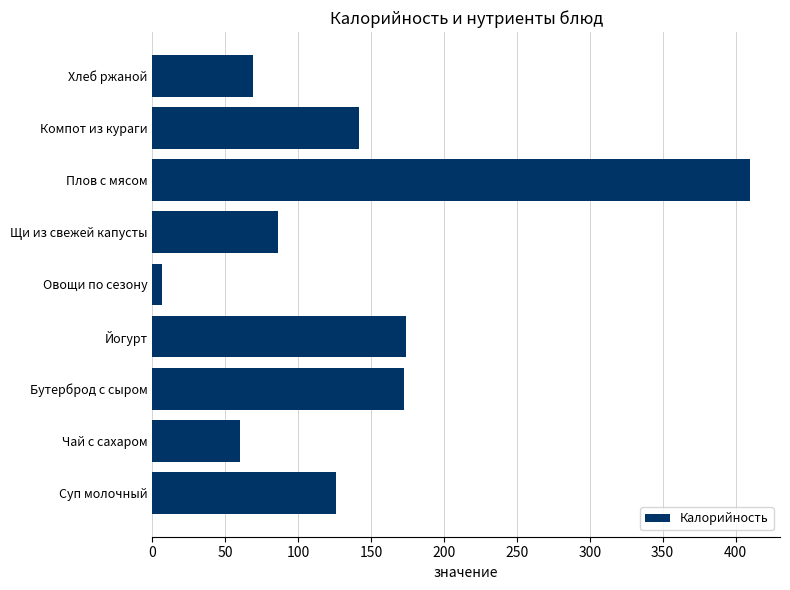

What is the average value?

138.5